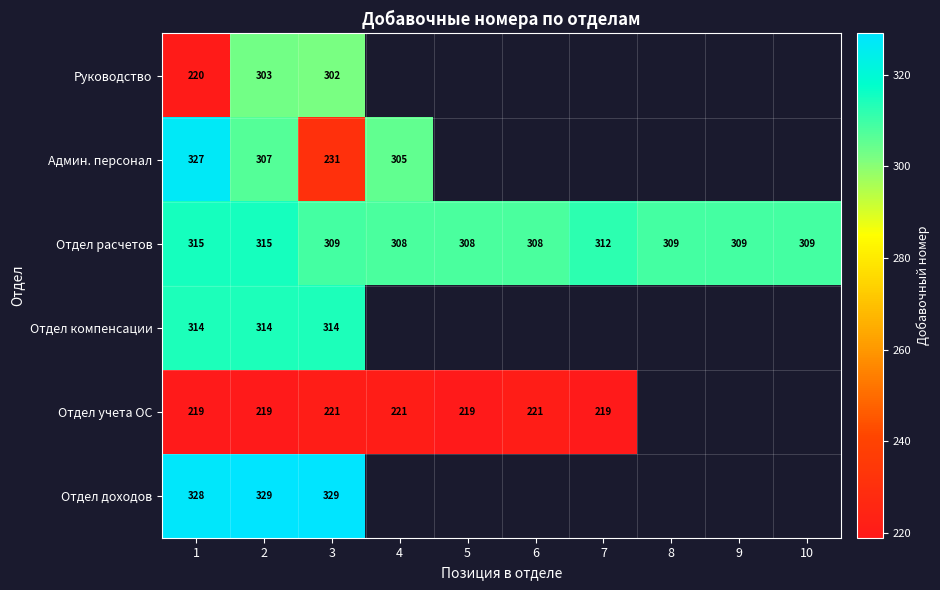

How many series are shown in this chart?

6